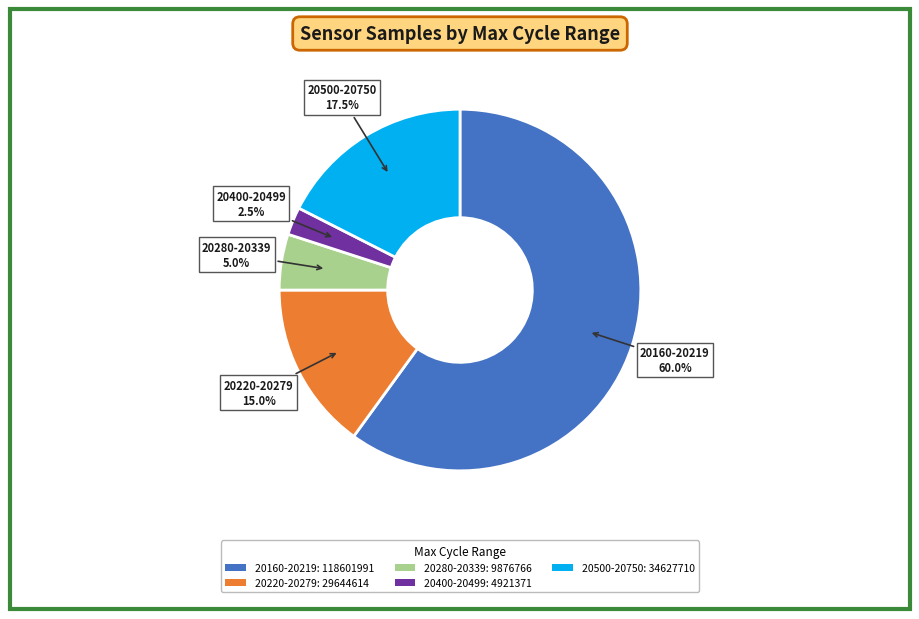

Which slice is the smallest?

20400-20499: 4921371